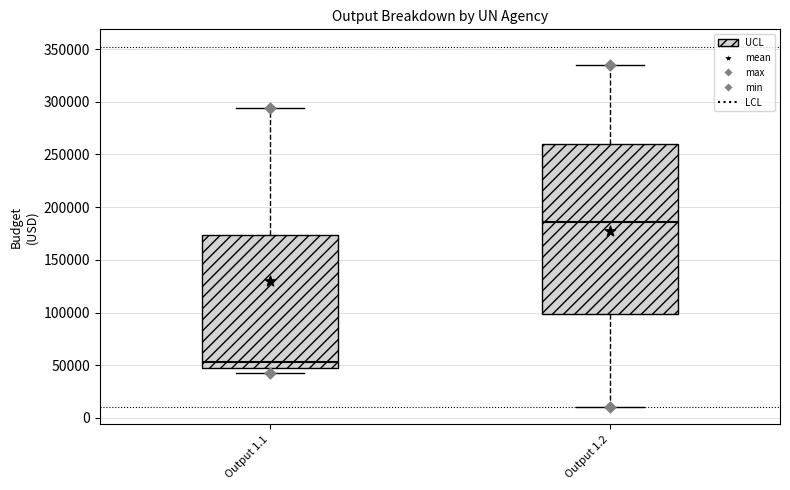

Which box is the tallest, from its lower edge to its upper edge?

Output 1.2